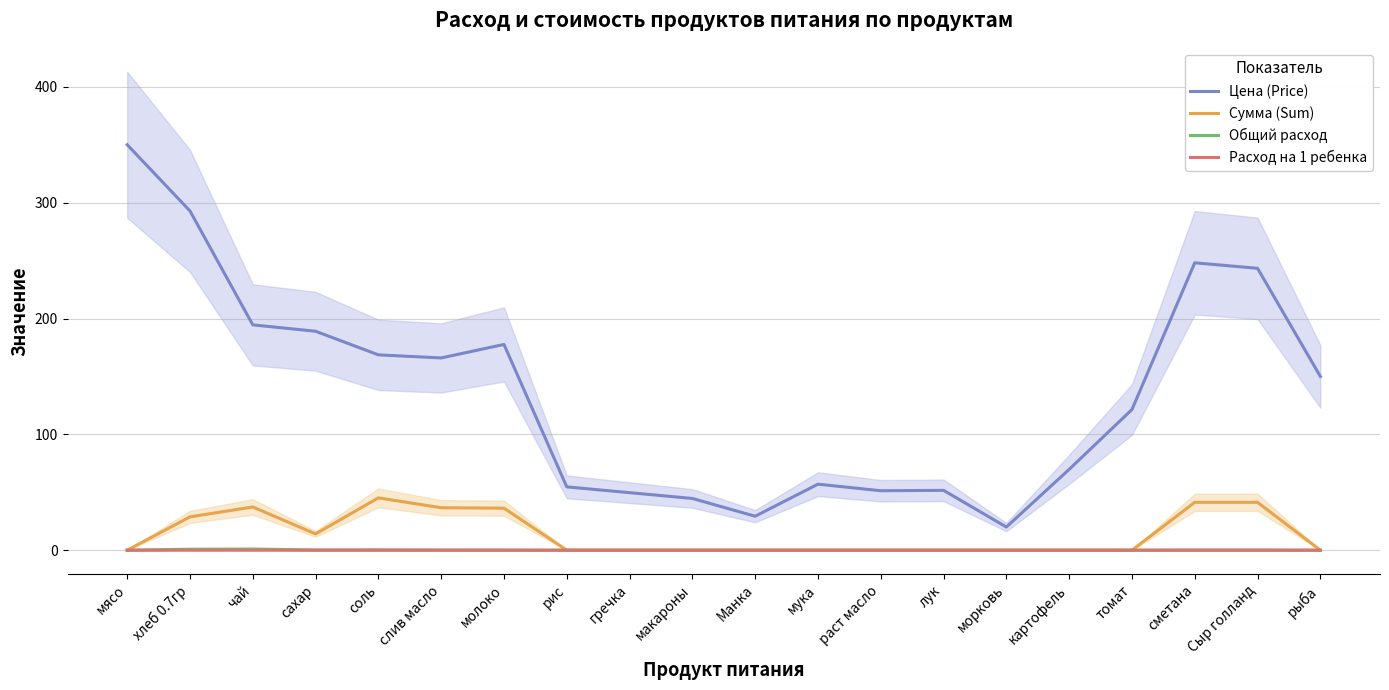

What is the label of the 10th point from the right?

Манка